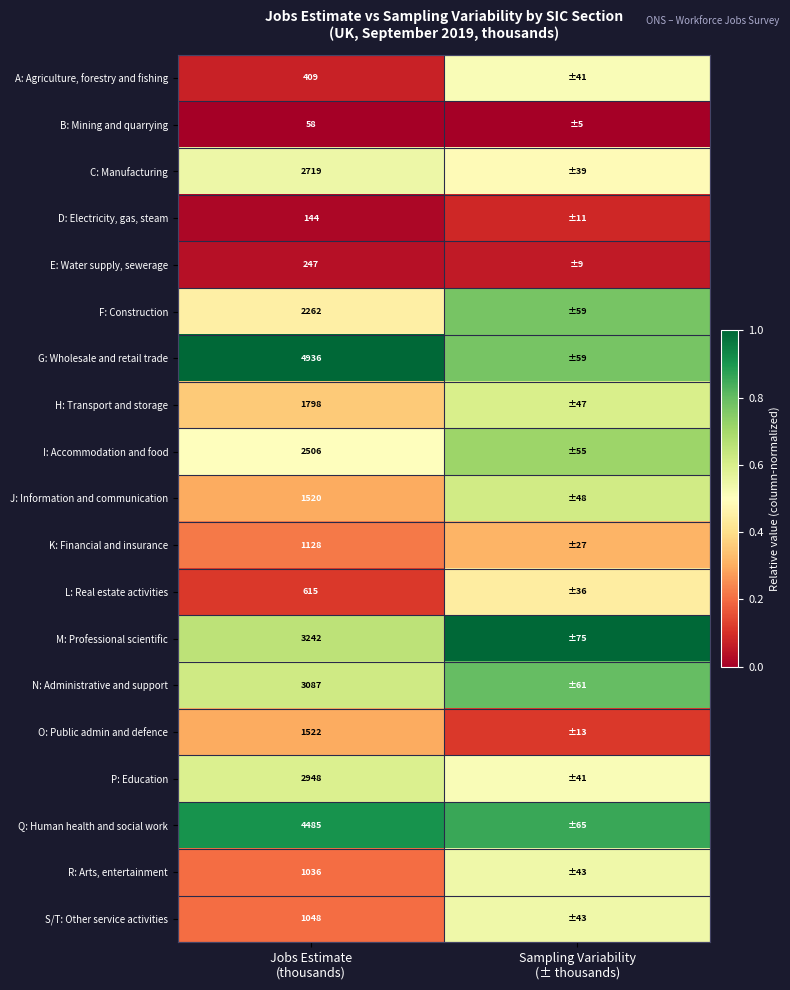

Rank the series at Jobs Estimate
(thousands) from lowest to highest value.

B: Mining and quarrying, D: Electricity, gas, steam, E: Water supply, sewerage, A: Agriculture, forestry and fishing, L: Real estate activities, R: Arts, entertainment, S/T: Other service activities, K: Financial and insurance, J: Information and communication, O: Public admin and defence, H: Transport and storage, F: Construction, I: Accommodation and food, C: Manufacturing, P: Education, N: Administrative and support, M: Professional scientific, Q: Human health and social work, G: Wholesale and retail trade